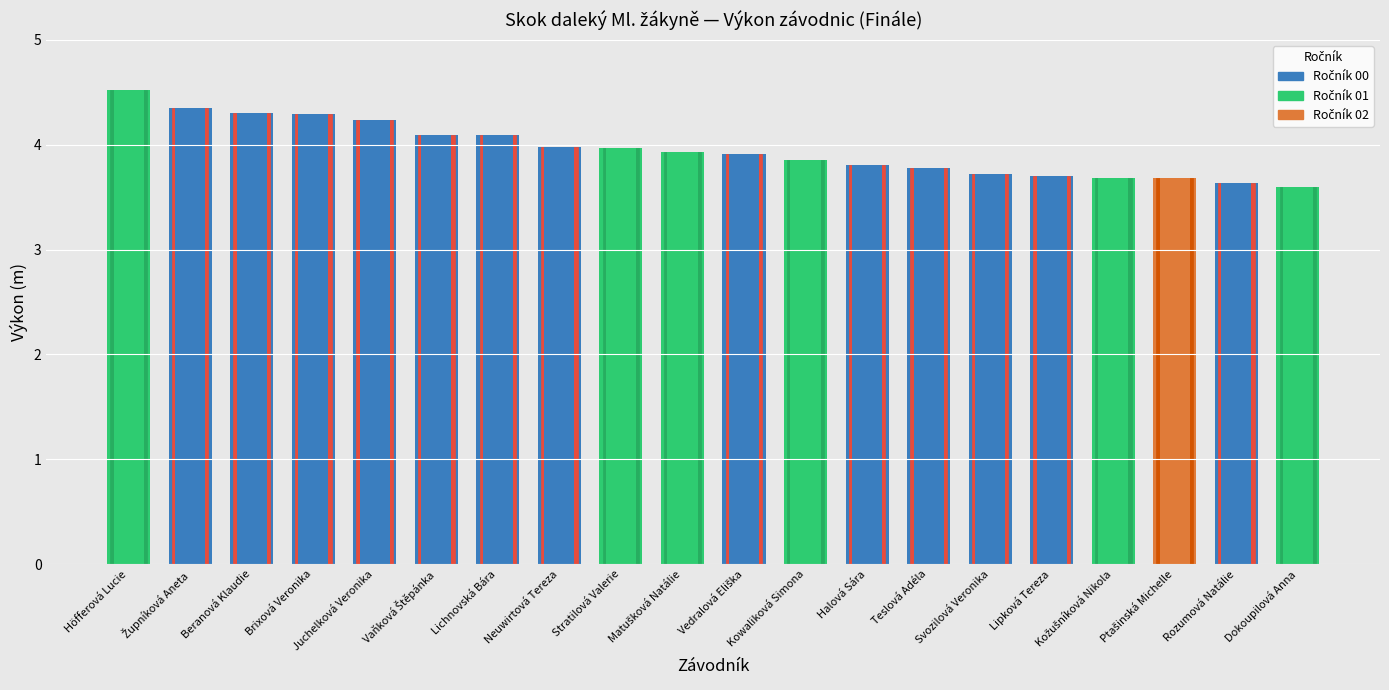

Reading left to right, list all the values displayed in this chart.

Höfferová Lucie=4.5	Župníková Aneta=4.3	Beranová Klaudie=4.3	Brixová Veronika=4.3	Juchelková Veronika=4.2	Vaňková Štěpánka=4.1	Lichnovská Bára=4.1	Neuwirtová Tereza=4.0	Stratilová Valerie=4.0	Matušková Natálie=3.9	Vedralová Eliška=3.9	Kowaliková Simona=3.9	Halová Sára=3.8	Teslová Adéla=3.8	Svozilová Veronika=3.7	Lipková Tereza=3.7	Kožušníková Nikola=3.7	Ptašinská Michelle=3.7	Rozumová Natálie=3.6	Dokoupilová Anna=3.6